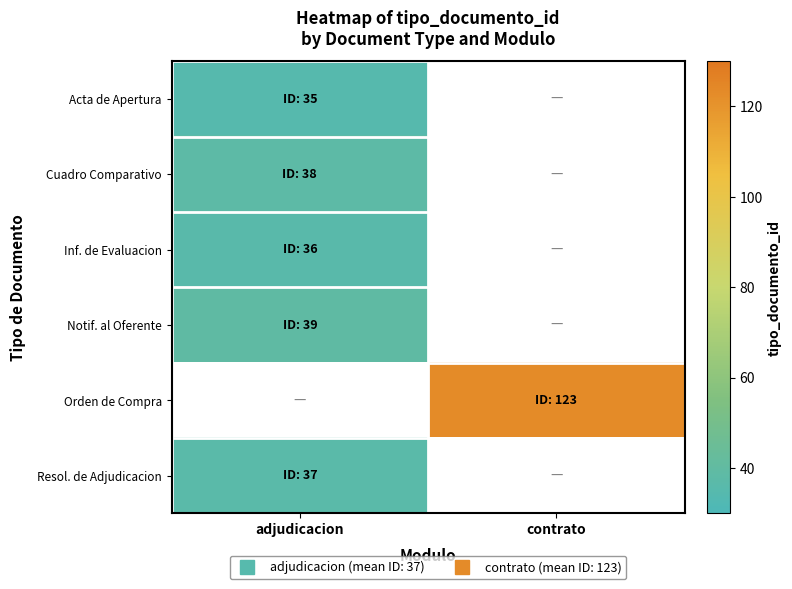

What is the spread (max minus min) of values at adjudicacion?

4.0